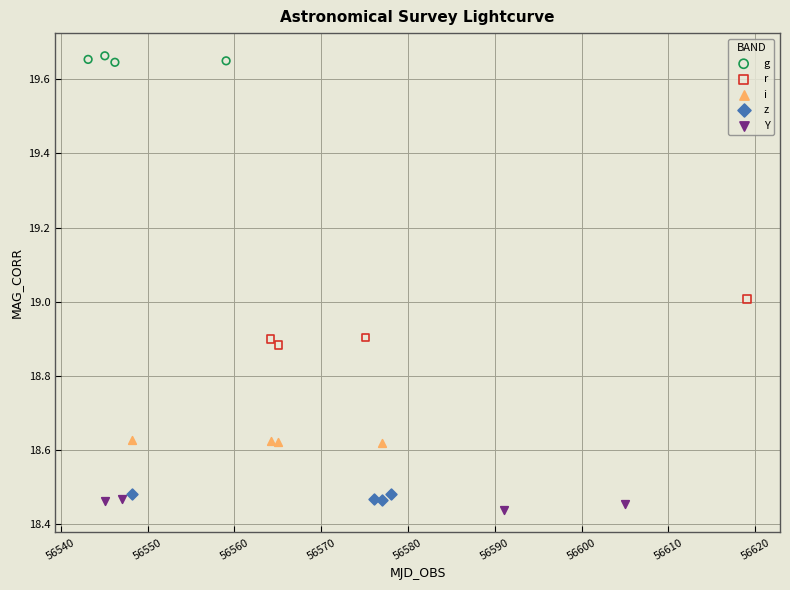

Which series reaches the maximum Y coordinate?

g